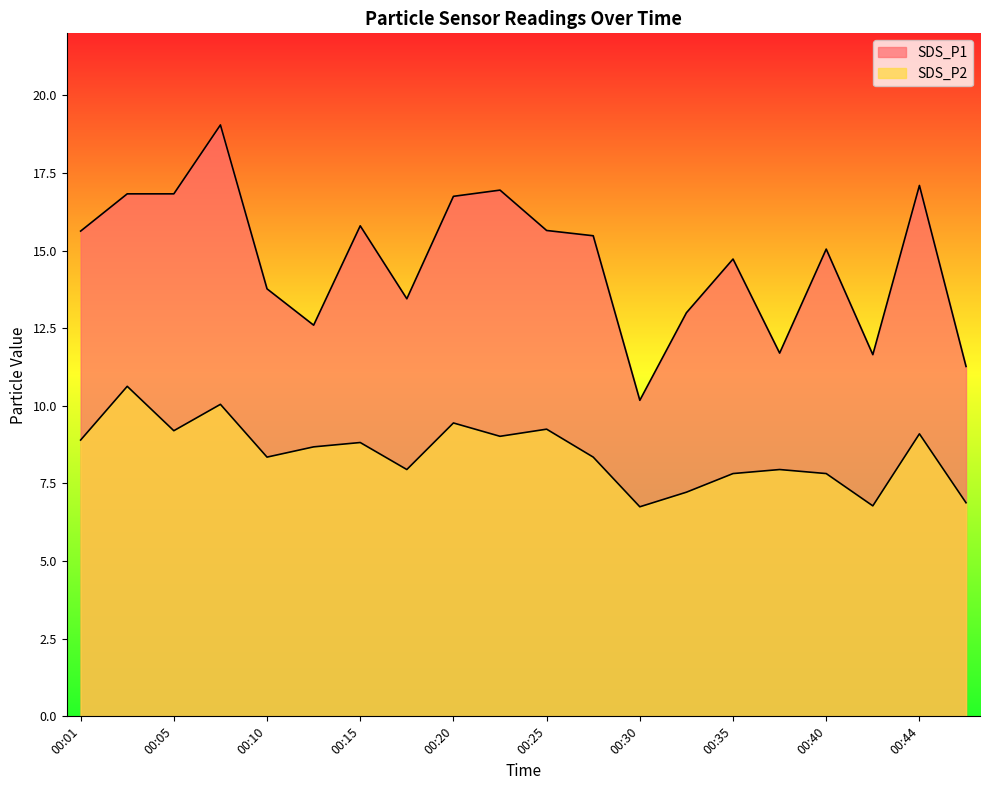

What is the sum of all SDS_P1 values?

293.5